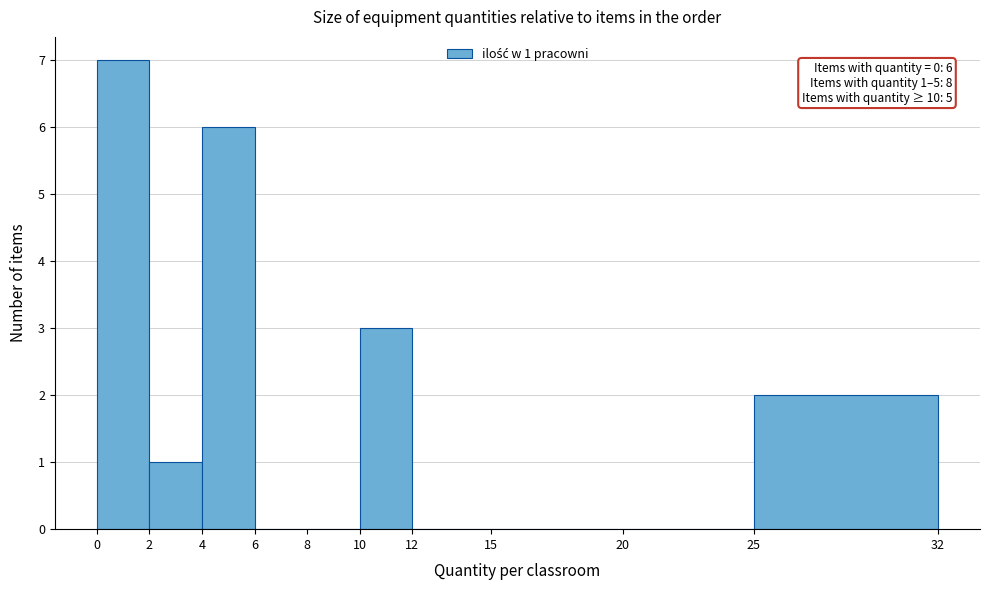

Which range on the x-axis has the tallest bar?

0 to 2